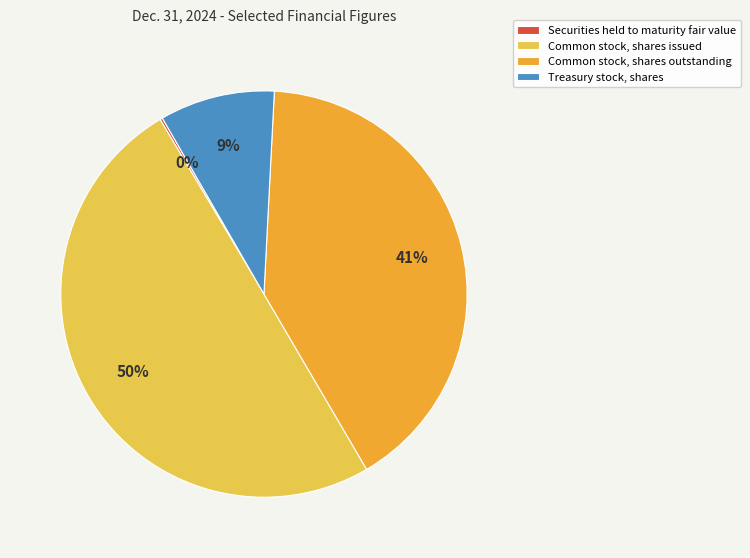

Does Treasury stock, shares represent more than half of the total?

No